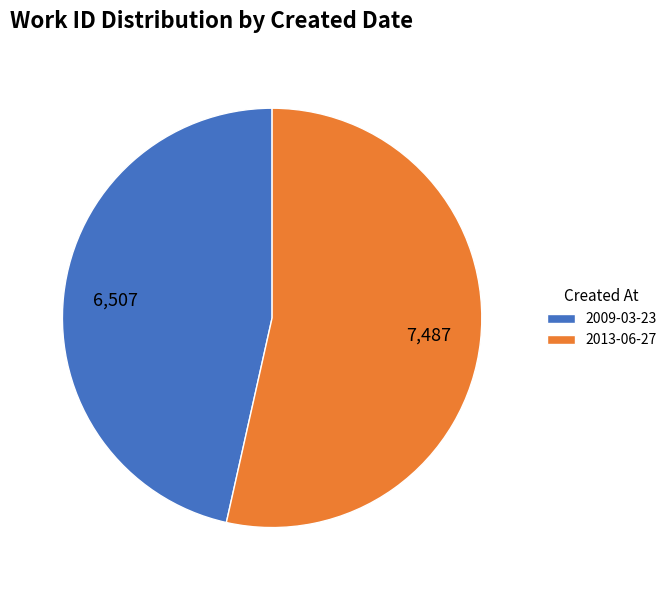

Rank the categories by value from lowest to highest.

2009-03-23, 2013-06-27